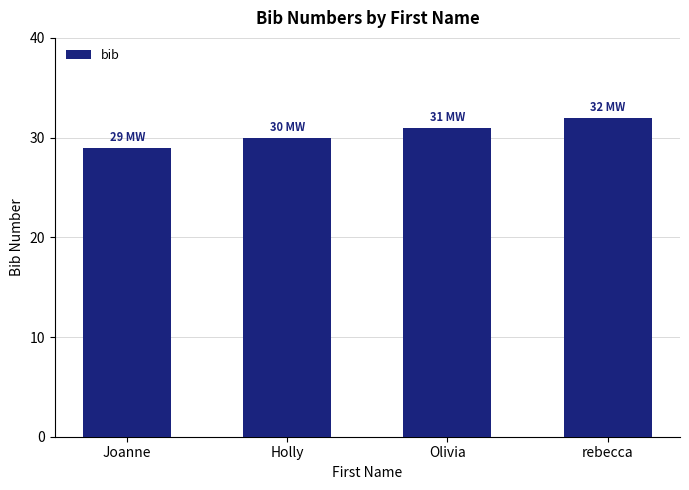

What is the label of the 4th bar from the left?

rebecca